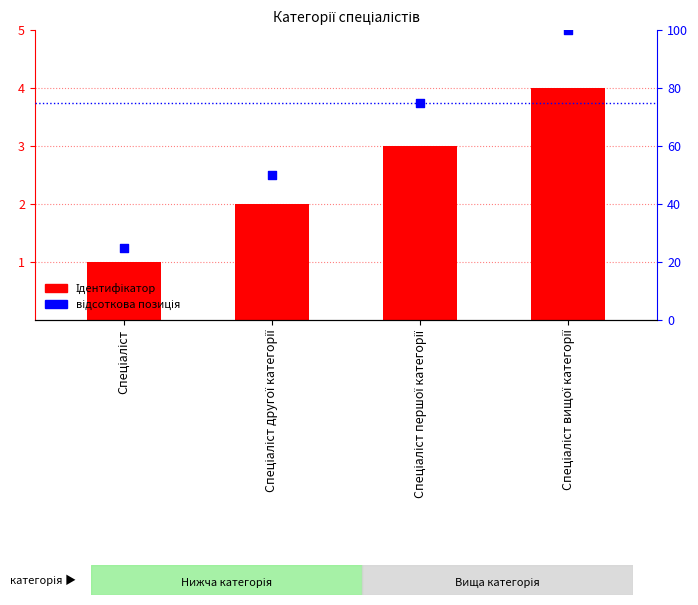

At how many categories does at least one series exceed 23?

4